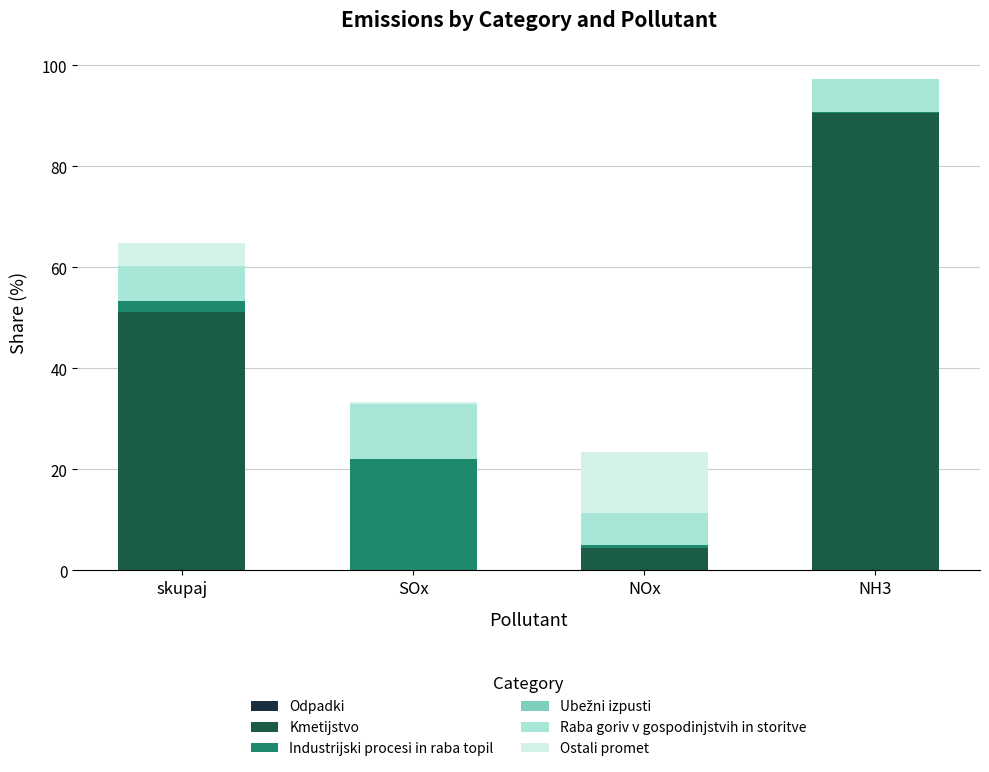

At which category is the sum across all series the highest?

NH3